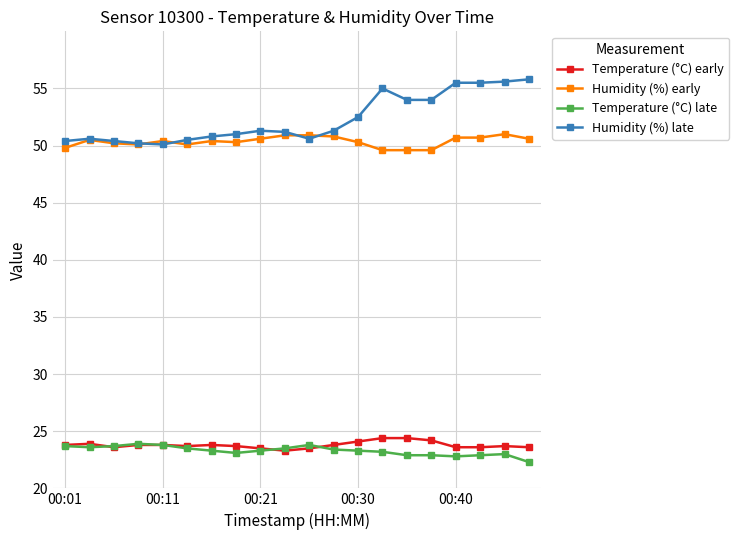

What is the value of the Temperature (°C) late point at the 2nd from the left?

23.6